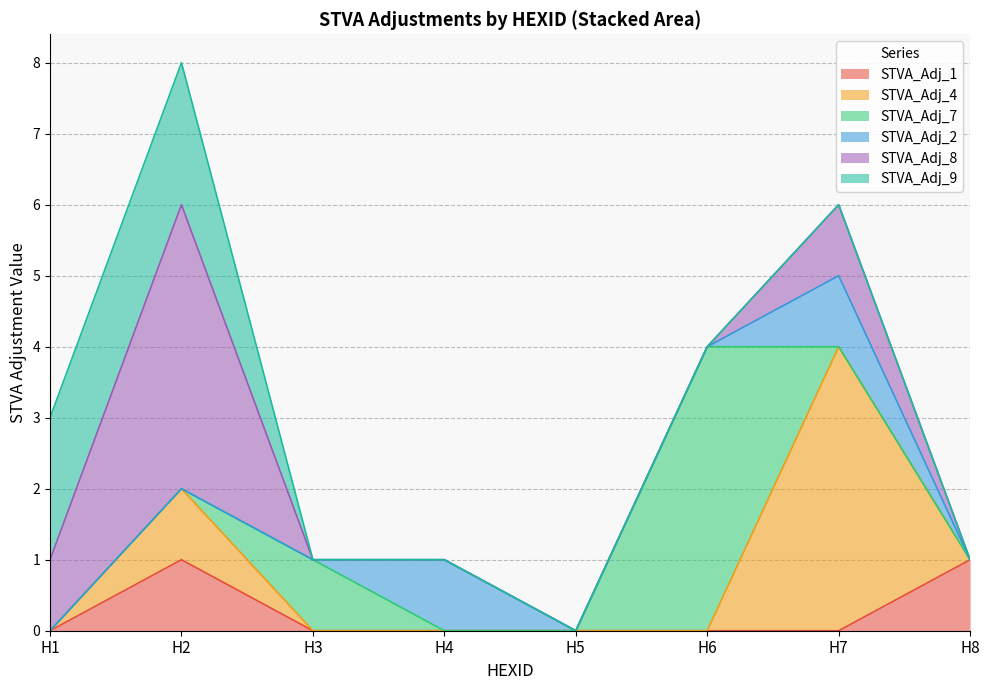

At which category is the sum across all series the highest?

H2